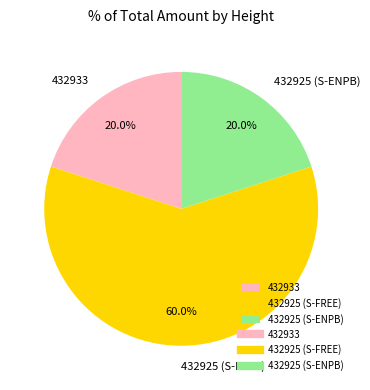

Which has a higher value, 432925 (S-FREE) or 432933?

432925 (S-FREE)